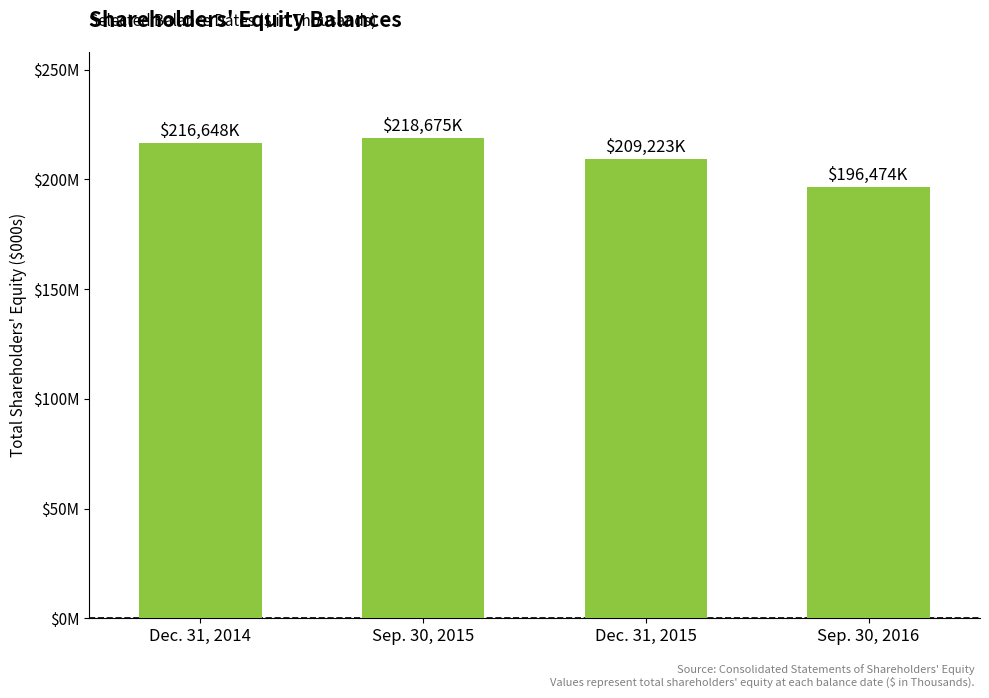

What is the smallest value displayed?

196474